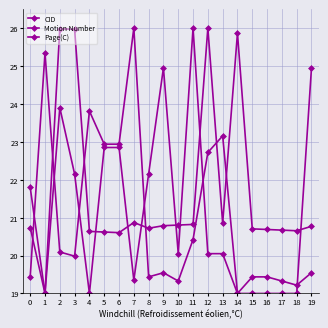

Reading right to left, extract all data points from this chart.

CID: 19=20.8	18=20.7	17=20.7	16=20.7	15=20.7	14=25.9	13=20.9	12=26.0	11=20.8	10=20.8	9=20.8	8=20.7	7=20.9	6=20.6	5=20.6	4=20.6	3=26.0	2=26.0	1=19.0	0=20.7
Motion Number: 19=24.9	18=19.0	17=19.0	16=19.0	15=19.0	14=19.0	13=20.1	12=20.1	11=26.0	10=20.1	9=24.9	8=22.1	7=19.4	6=22.9	5=22.9	4=19.0	3=22.1	2=23.9	1=19.0	0=21.8
Page(C): 19=19.5	18=19.2	17=19.3	16=19.4	15=19.4	14=19.0	13=23.2	12=22.7	11=20.4	10=19.3	9=19.5	8=19.4	7=26.0	6=22.9	5=22.9	4=23.8	3=20.0	2=20.1	1=25.3	0=19.4